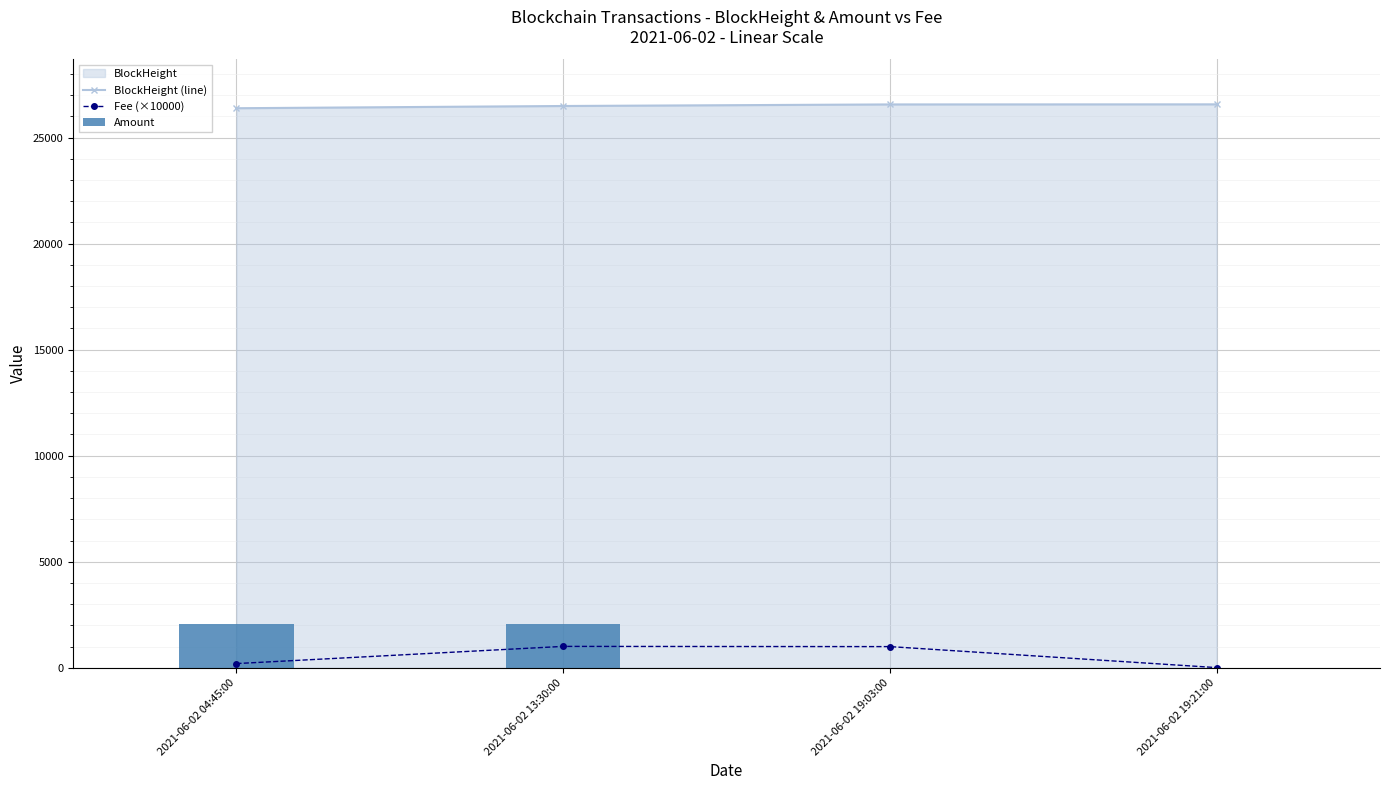

Reading right to left, extract all data points from this chart.

BlockHeight (line): 2021-06-02 19:21:00=26564.0	2021-06-02 19:03:00=26560.0	2021-06-02 13:30:00=26486.0	2021-06-02 04:45:00=26381.0
Fee (×10000): 2021-06-02 19:21:00=10.0	2021-06-02 19:03:00=1000.0	2021-06-02 13:30:00=1010.0	2021-06-02 04:45:00=200.0
Amount: 2021-06-02 19:21:00=1.0	2021-06-02 19:03:00=1.0	2021-06-02 13:30:00=2054.8	2021-06-02 04:45:00=2055.9